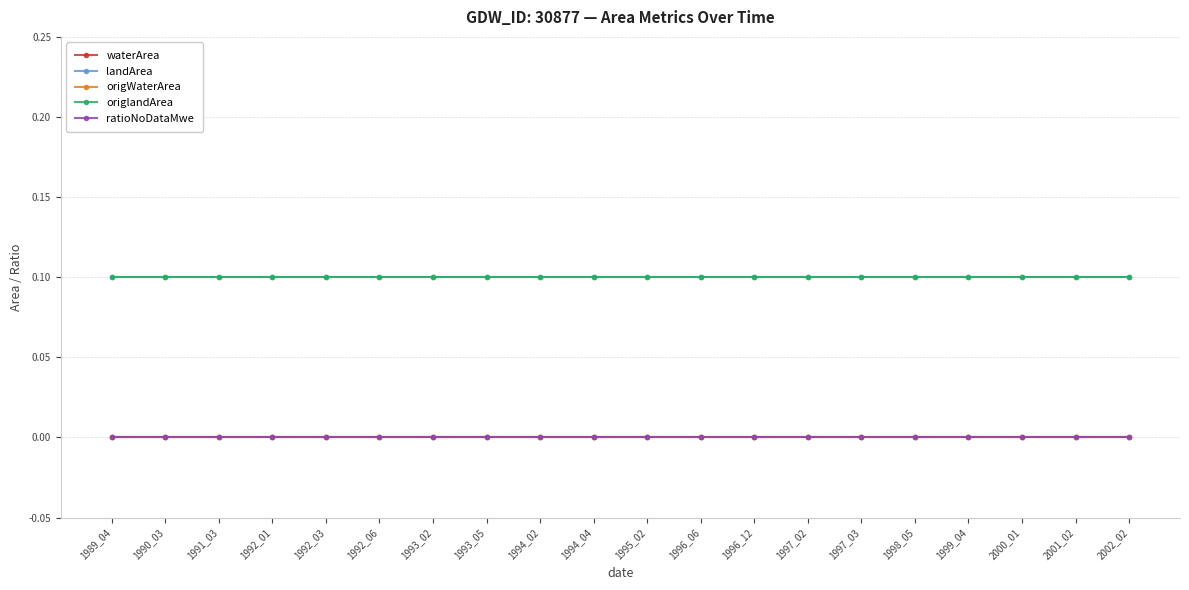

Which series changed the most between 1989_04 and 1990_03?

waterArea